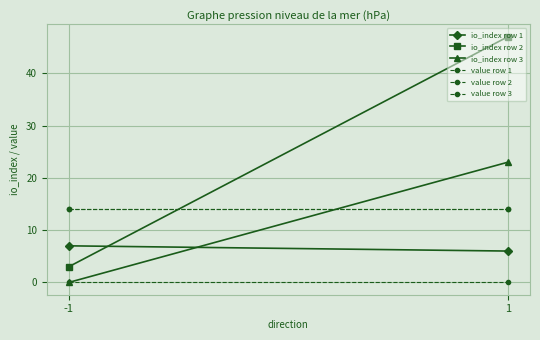

List the series in order of their peak value, highest first.

io_index row 2, io_index row 3, value row 1, value row 3, io_index row 1, value row 2